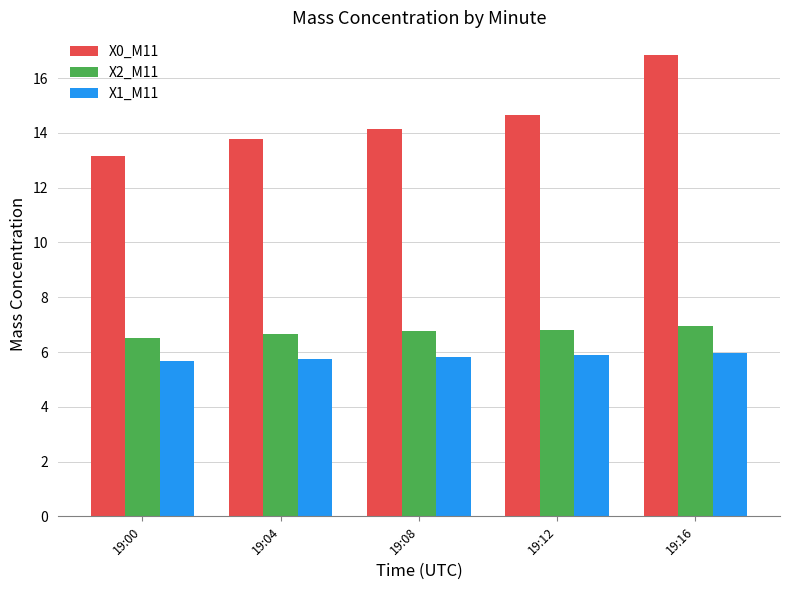

At how many categories does at least one series exceed 7?

5